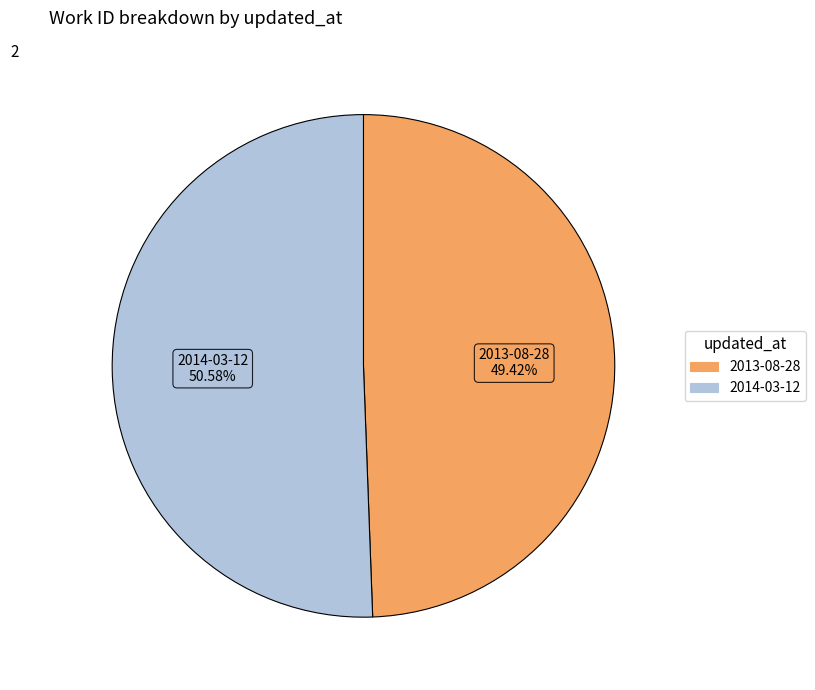

To the nearest percent, what portion does 2013-08-28 represent?

49%